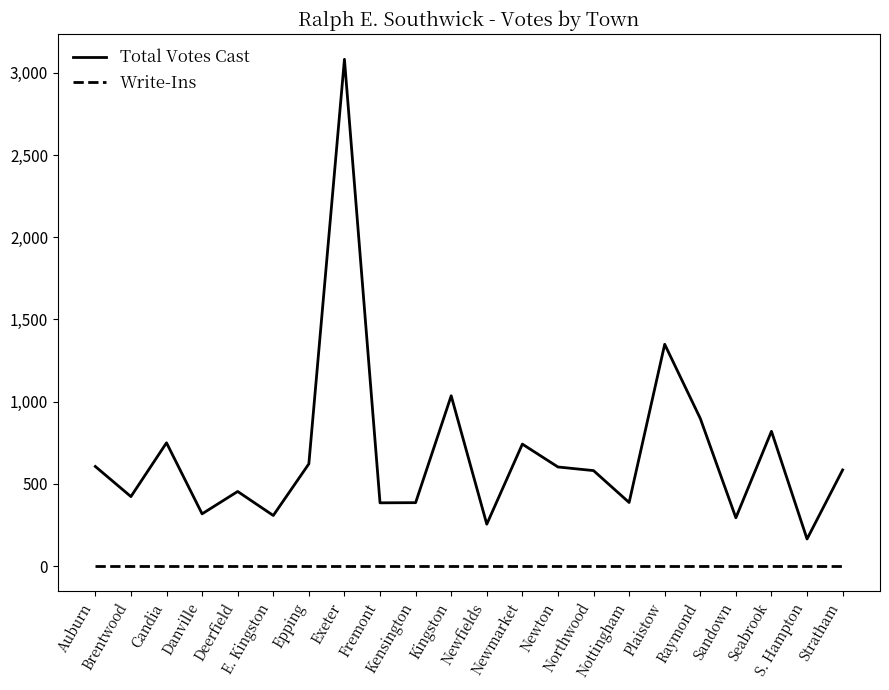

True or false: Write-Ins and Total Votes Cast cross at least once.

False